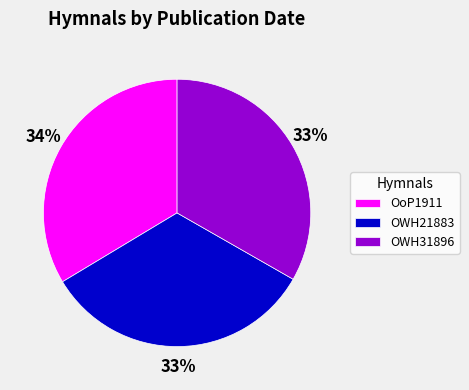

To the nearest percent, what percentage of the pie is OWH21883?

33%